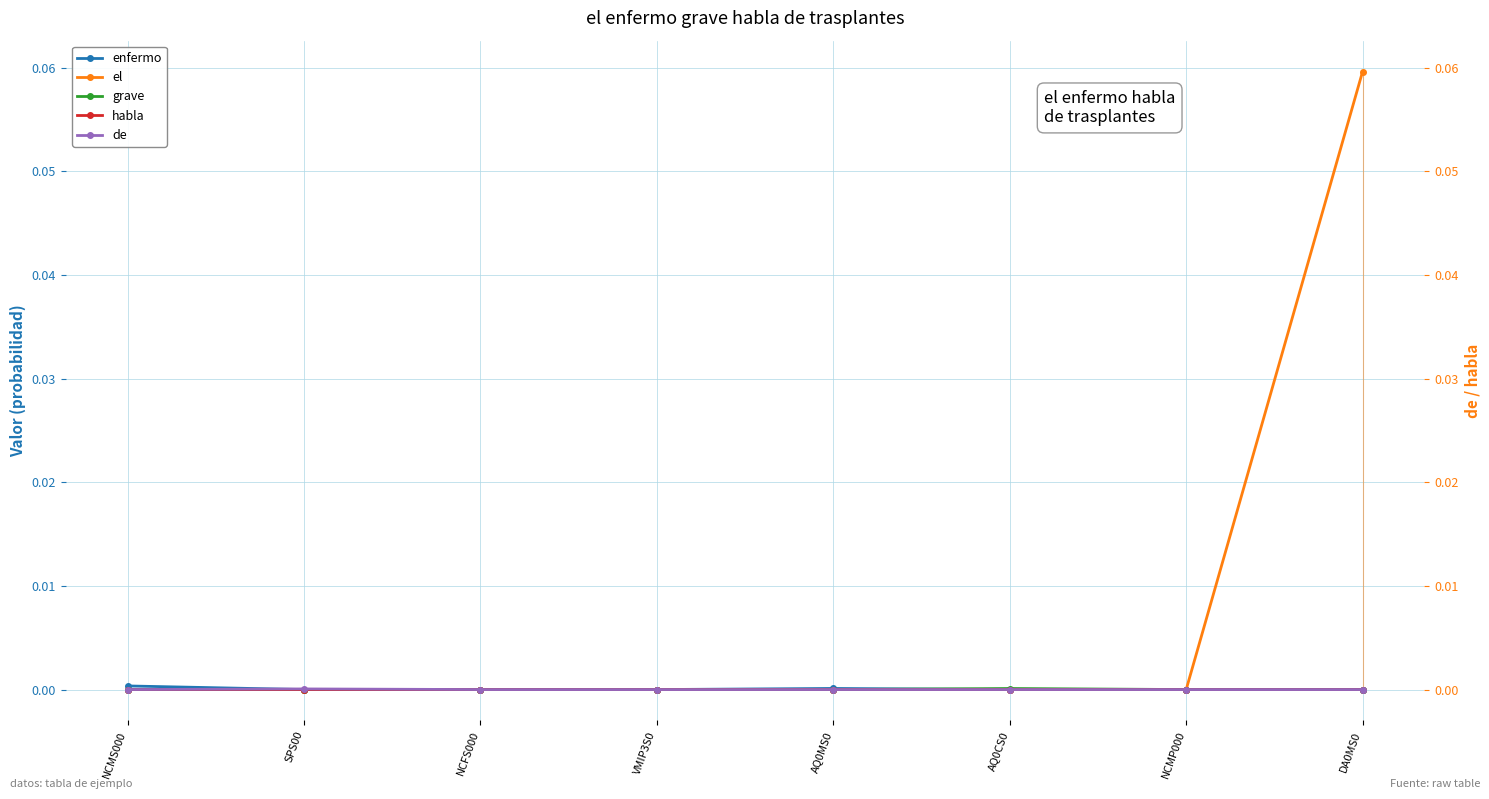

Reading right to left, extract all data points from this chart.

enfermo: 0.0	0.0	0.0	0.0	0.0	0.0	0.0	0.0
el: 0.1	0.0	0.0	0.0	0.0	0.0	0.0	0.0
grave: 0.0	0.0	0.0	0.0	0.0	0.0	0.0	0.0
habla: 0.0	0.0	0.0	0.0	0.0	0.0	0.0	0.0
de: 0.0	0.0	0.0	0.0	0.0	0.0	0.0	0.0